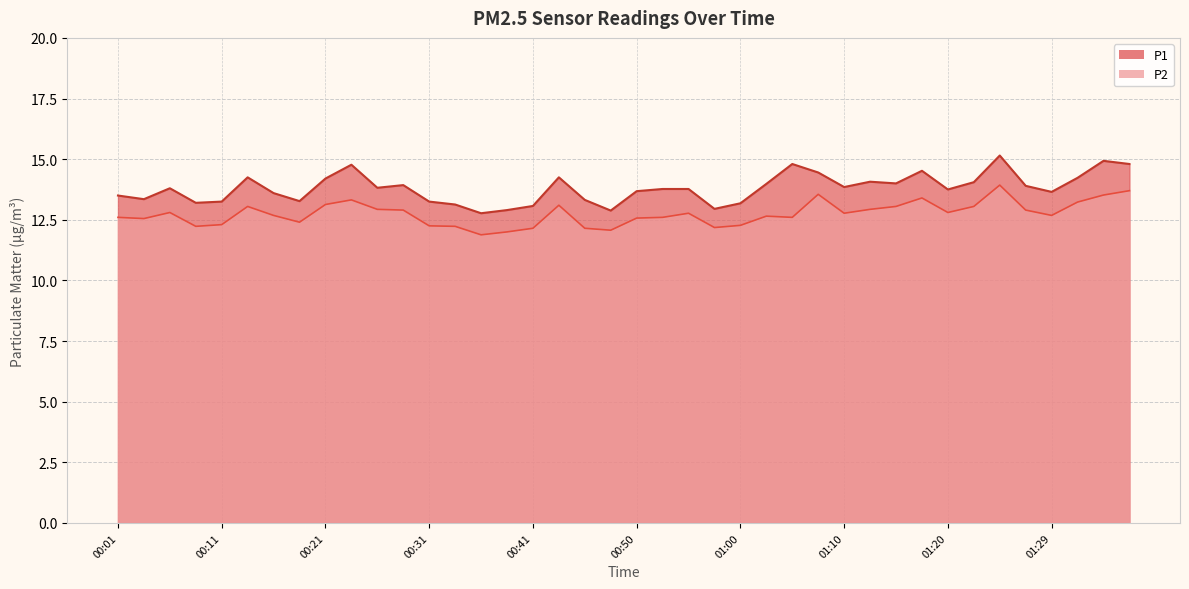

True or false: P1 has more than 0 interior local peaks.

True